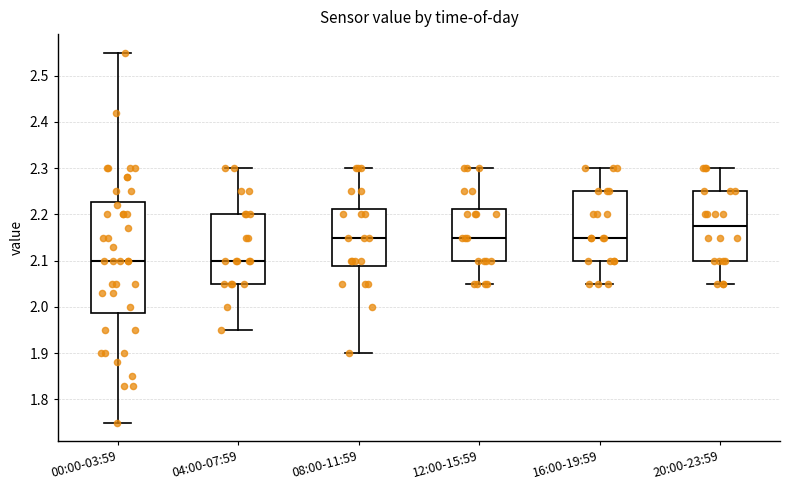

Reading left to right, transcribe this box plot: for each box, give where its median line is, the range the box spans, and where its two whiskers end, as read against the y-axis. The values are not printed on the chart, so give them approximately, as read against the axis.

00:00-03:59: median 2.10, box 1.99 to 2.23, whiskers 1.75 to 2.55
04:00-07:59: median 2.10, box 2.05 to 2.20, whiskers 1.95 to 2.30
08:00-11:59: median 2.15, box 2.09 to 2.21, whiskers 1.90 to 2.30
12:00-15:59: median 2.15, box 2.10 to 2.21, whiskers 2.05 to 2.30
16:00-19:59: median 2.15, box 2.10 to 2.25, whiskers 2.05 to 2.30
20:00-23:59: median 2.18, box 2.10 to 2.25, whiskers 2.05 to 2.30